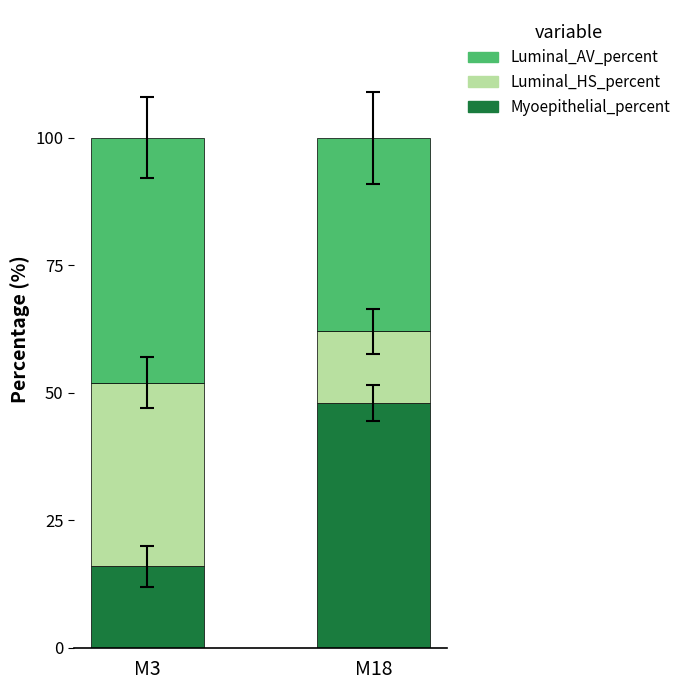

What is the minimum value for Myoepithelial_percent?

16